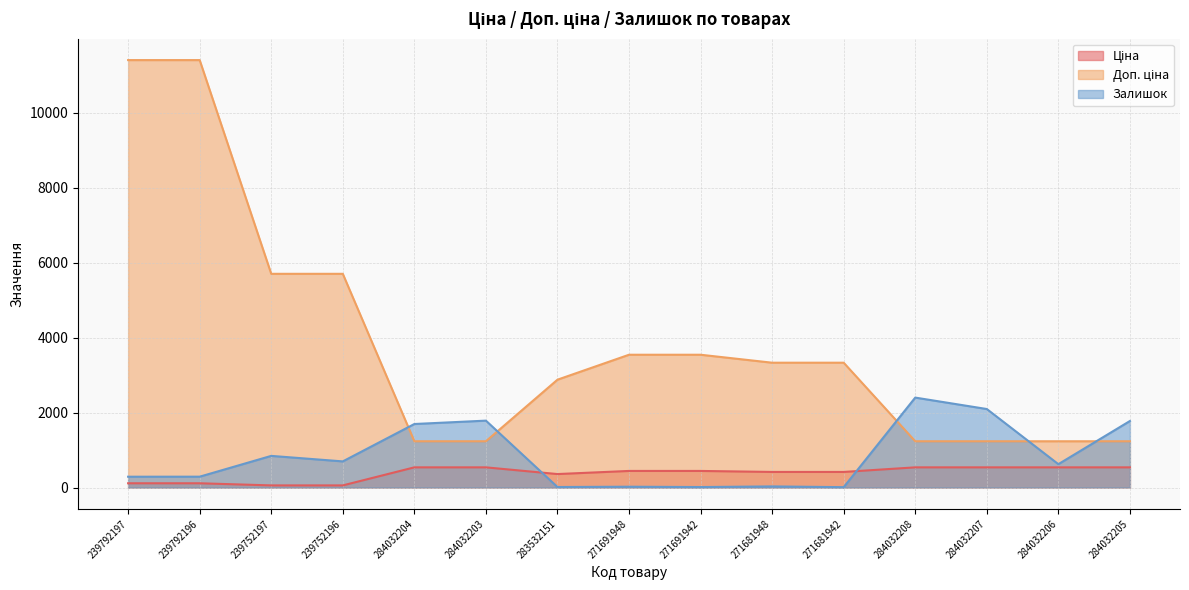

The value of Залишок at 271691942 is 17.4. True or false?

False